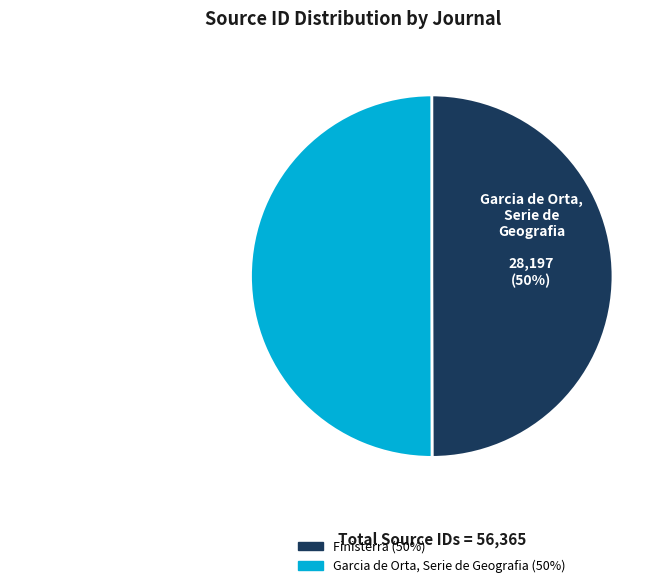

Count the number of slices in the pie.

2